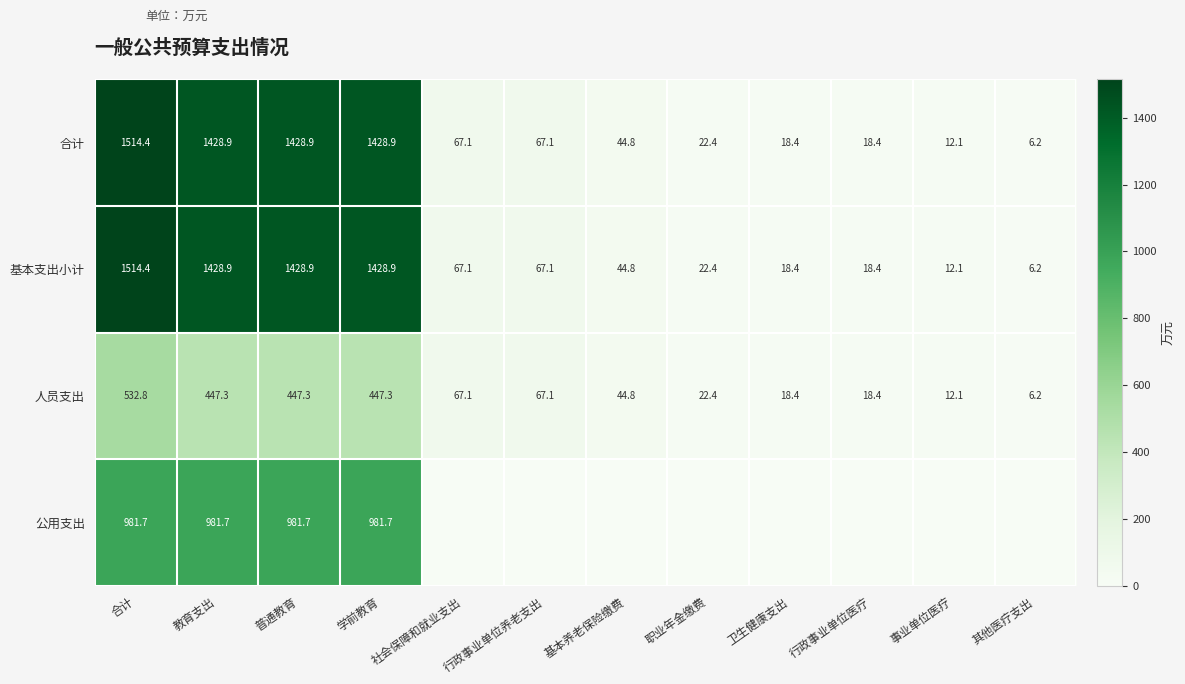

What is the average value of the 合计 series?

504.8